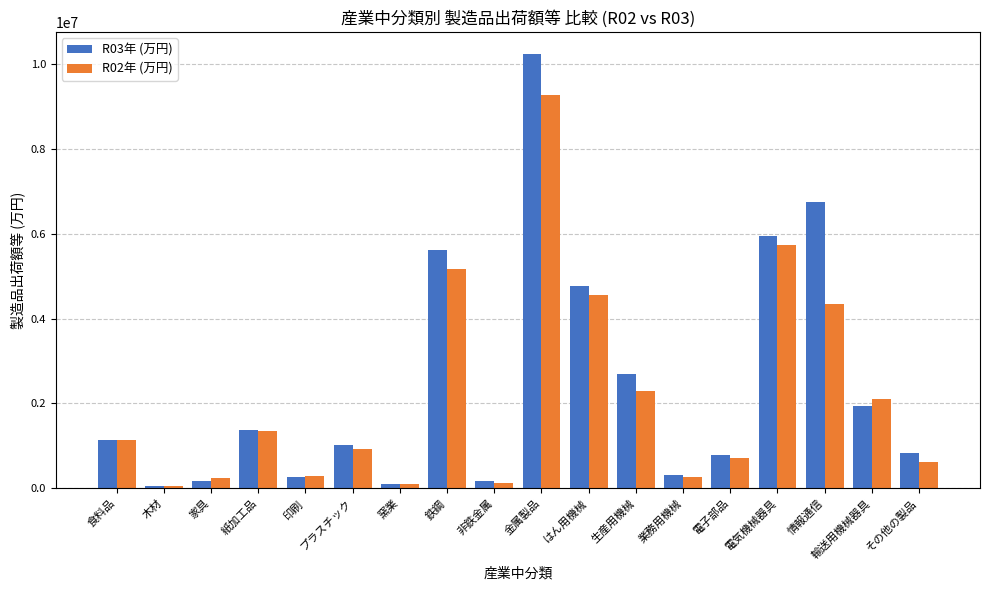

The value of R03年 (万円) at 輸送用機械器具 is 2755401. True or false?

False